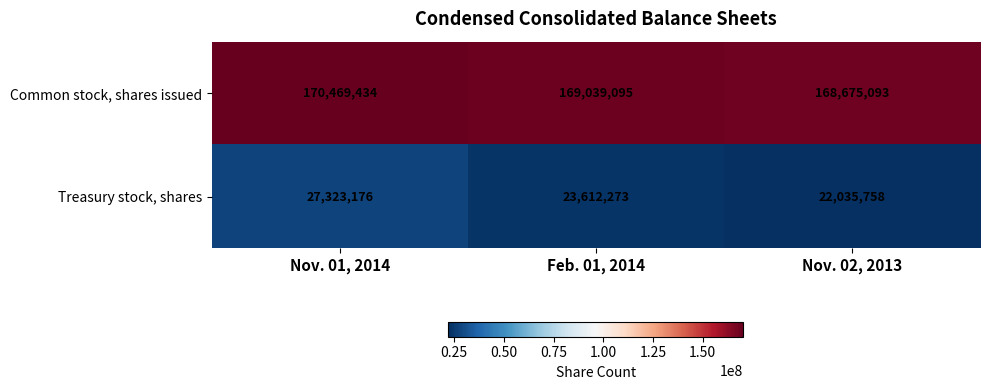

The Treasury stock, shares series shows 18579395 at Nov. 01, 2014. True or false?

False